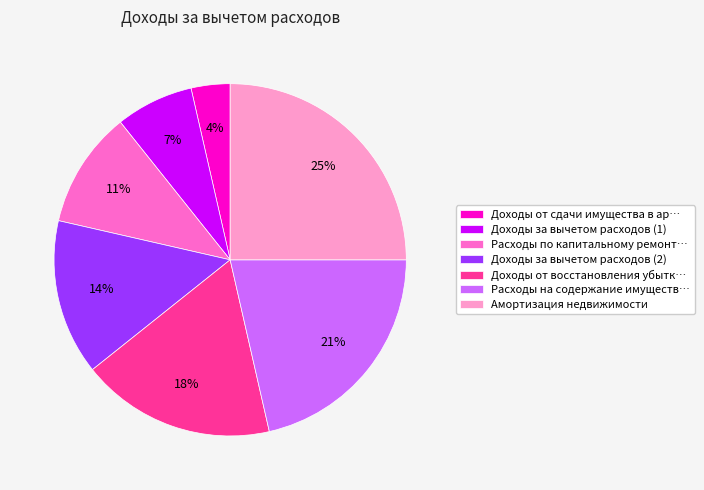

To the nearest percent, what is the difference between the largest and smallest slice percentages?

21%